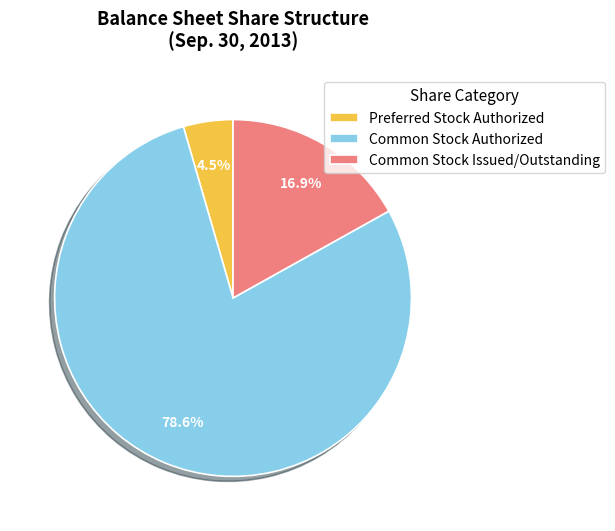

What is the largest slice in the pie chart?

Common Stock Authorized